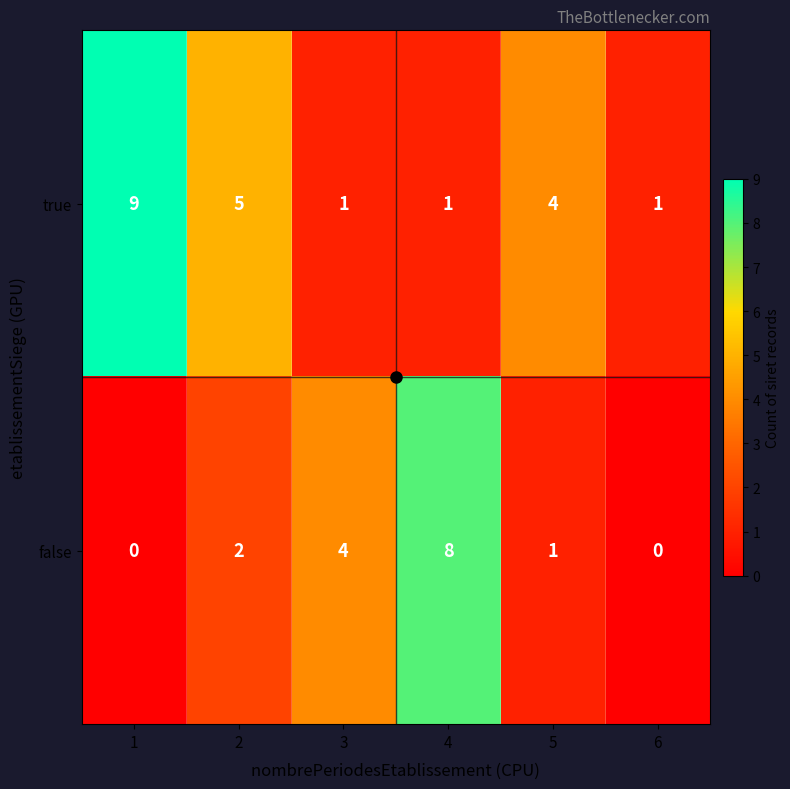

How many false values are between 0 and 4?

5